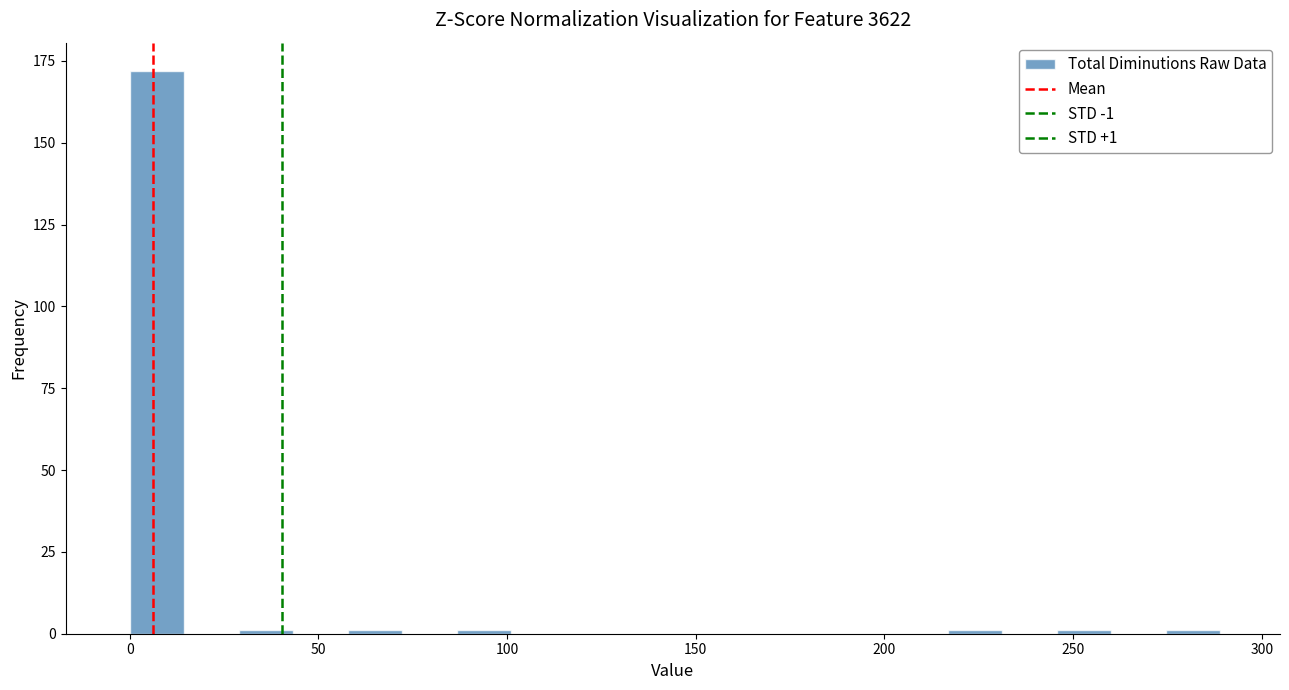

Read against the x-axis, roughly where is the centre of the tallest bar?

5